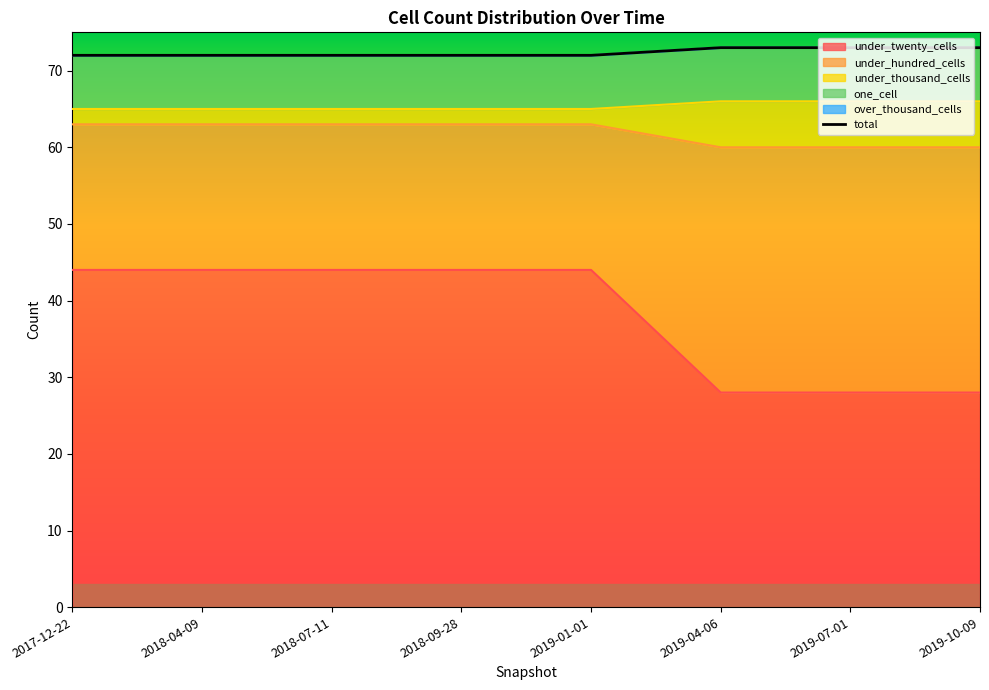

What is the difference between the maximum and minimum values?

1